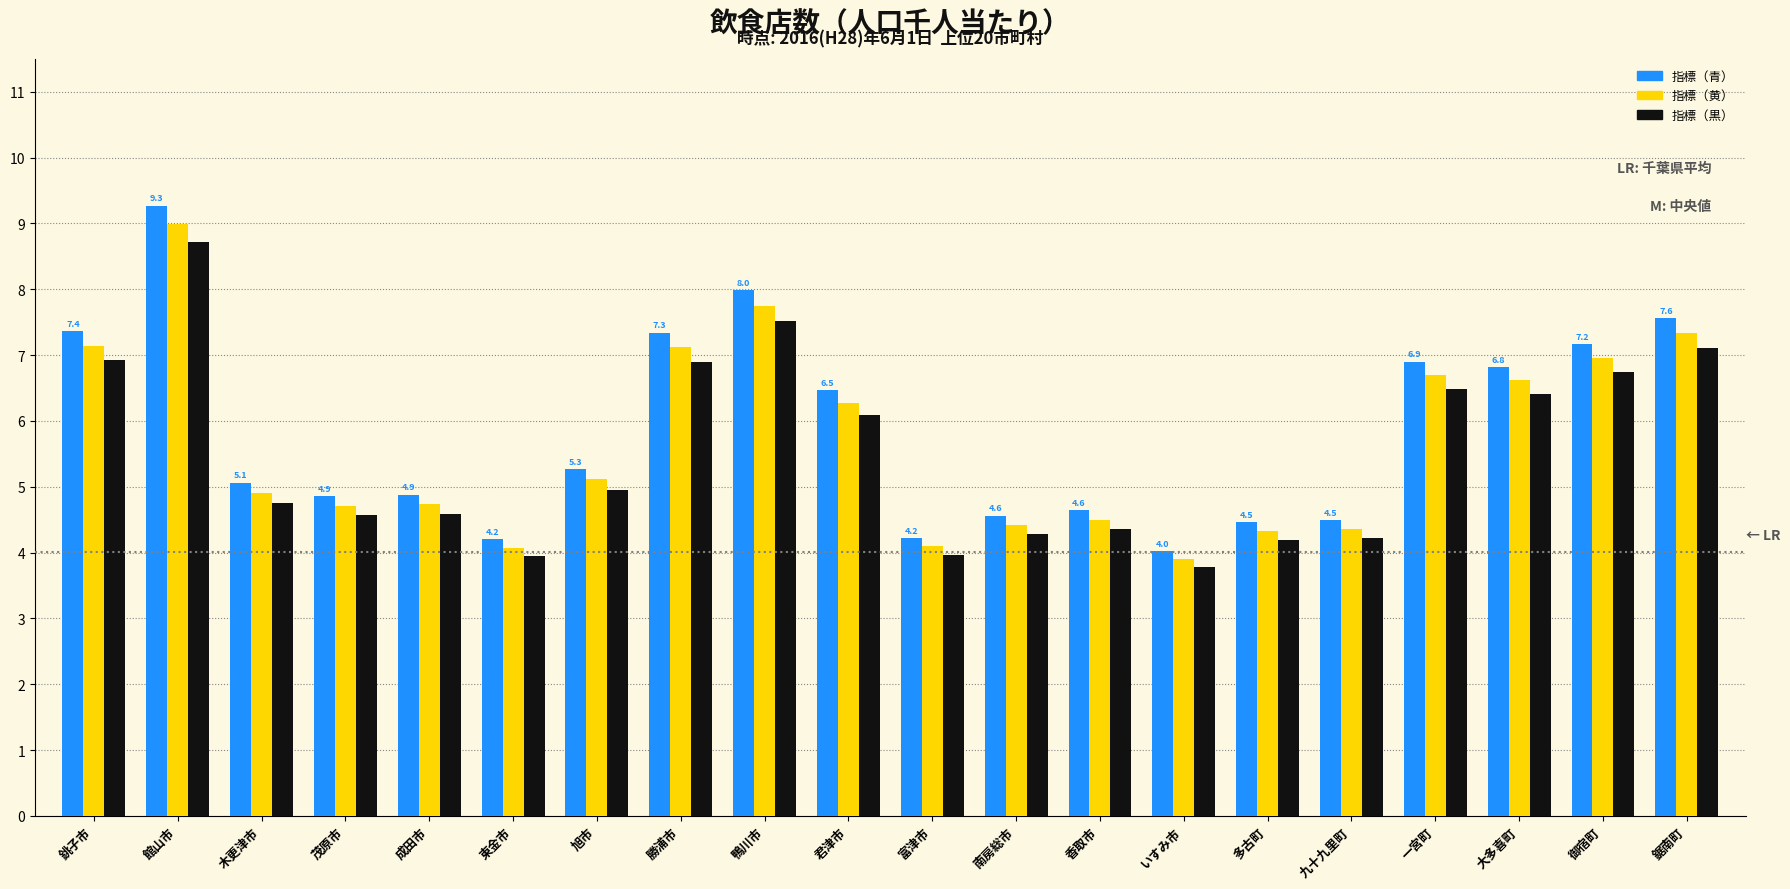

Which category has the highest value across all series?

館山市